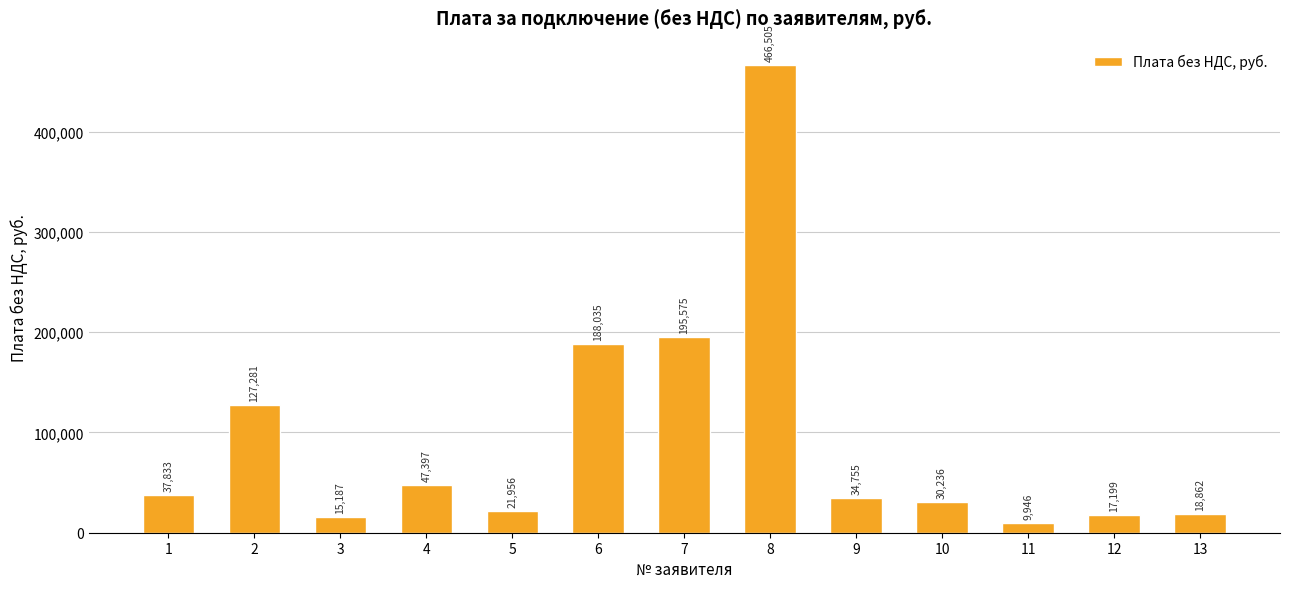

What is the change in value from 3 to 13?

+3674.9